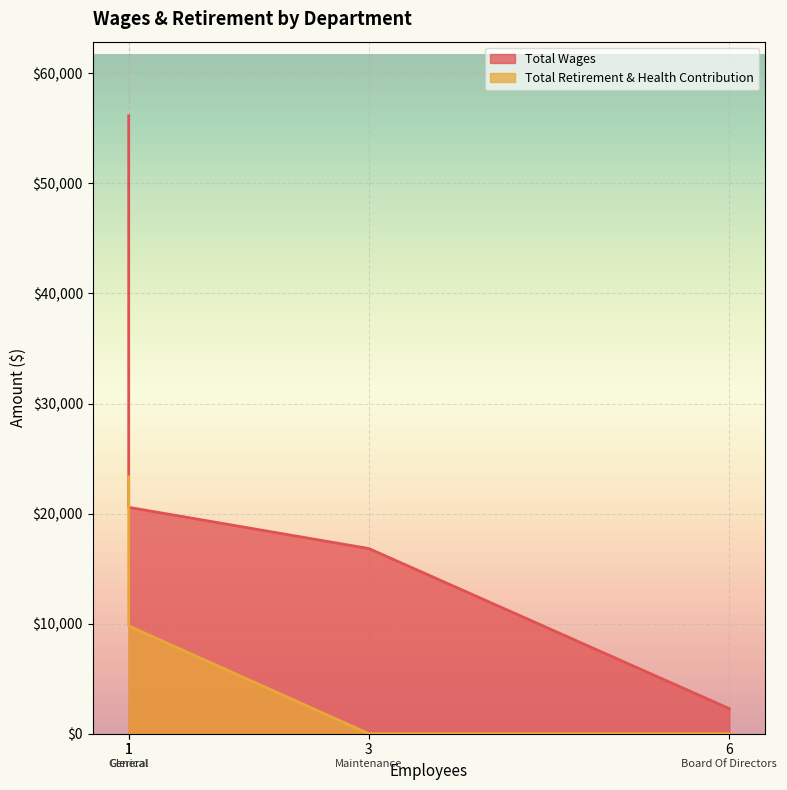

What is the label of the 3rd point from the left?

Maintenance